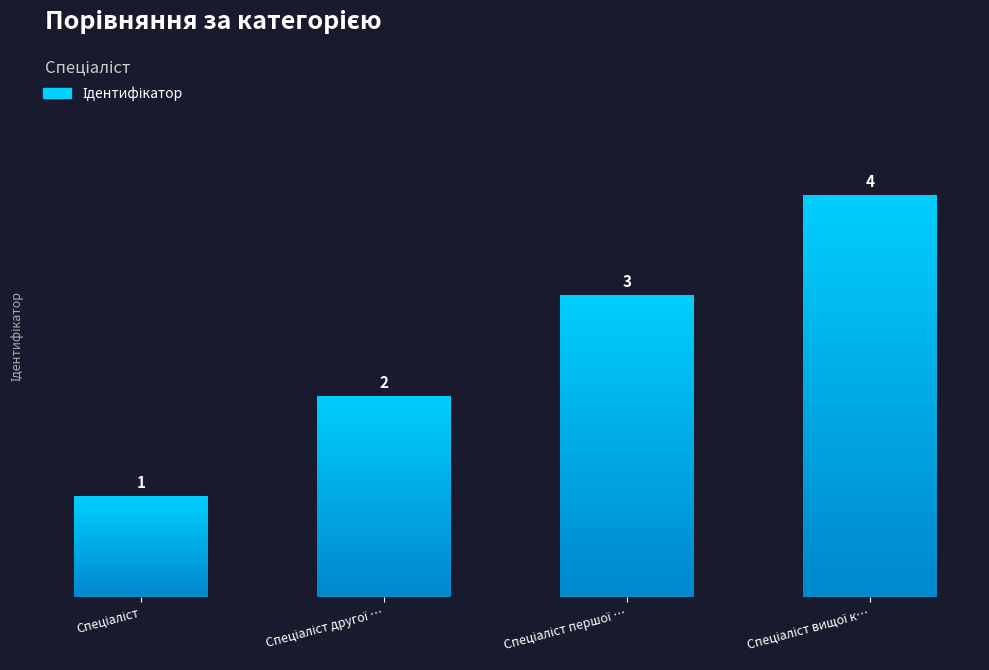

Is it true that the value at Спеціаліст вищої к… is 4?

True